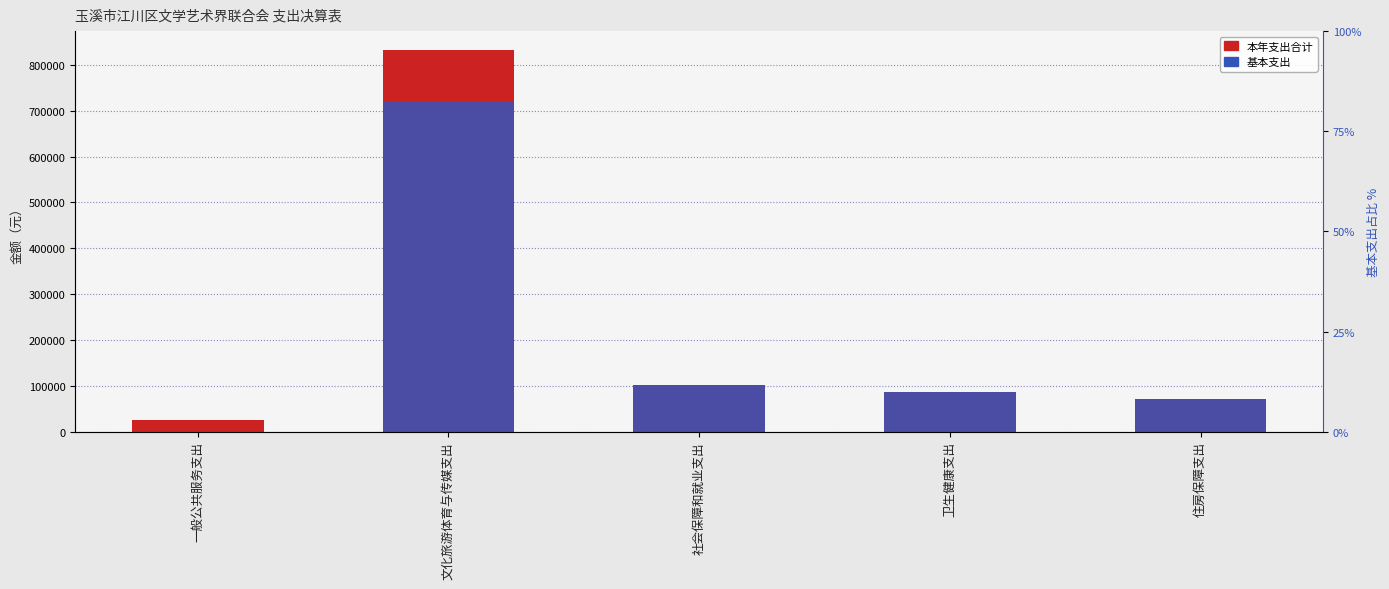

The 本年支出合计 series shows 85887.0 at 卫生健康支出. True or false?

True